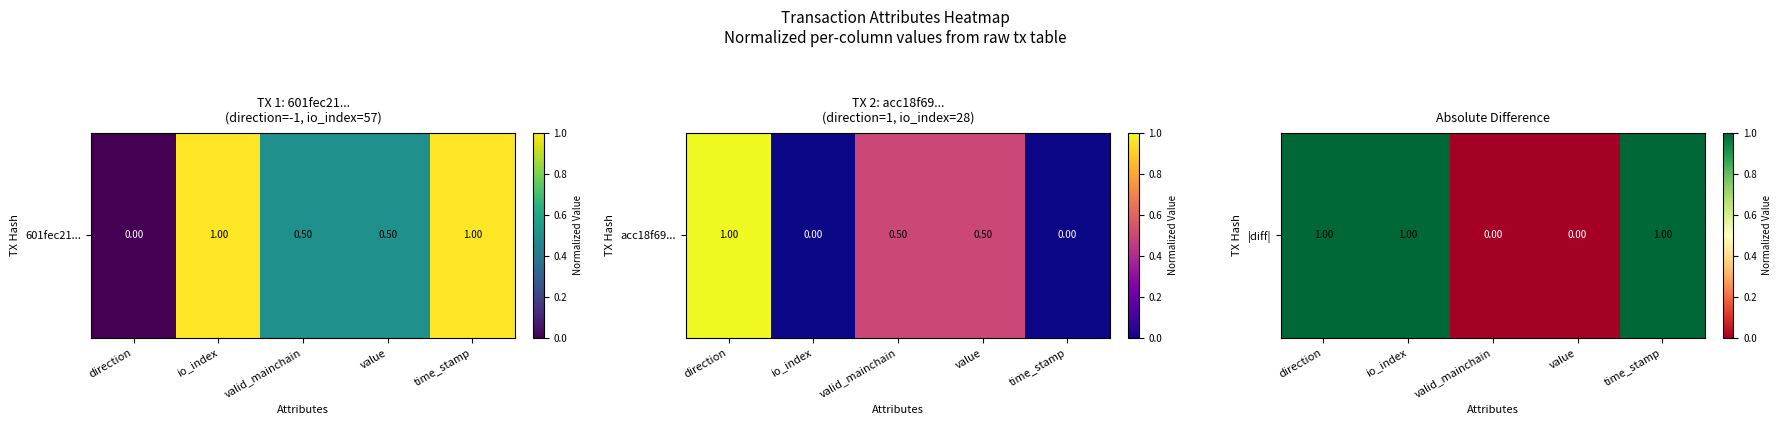

How many data points are less than 1?

2